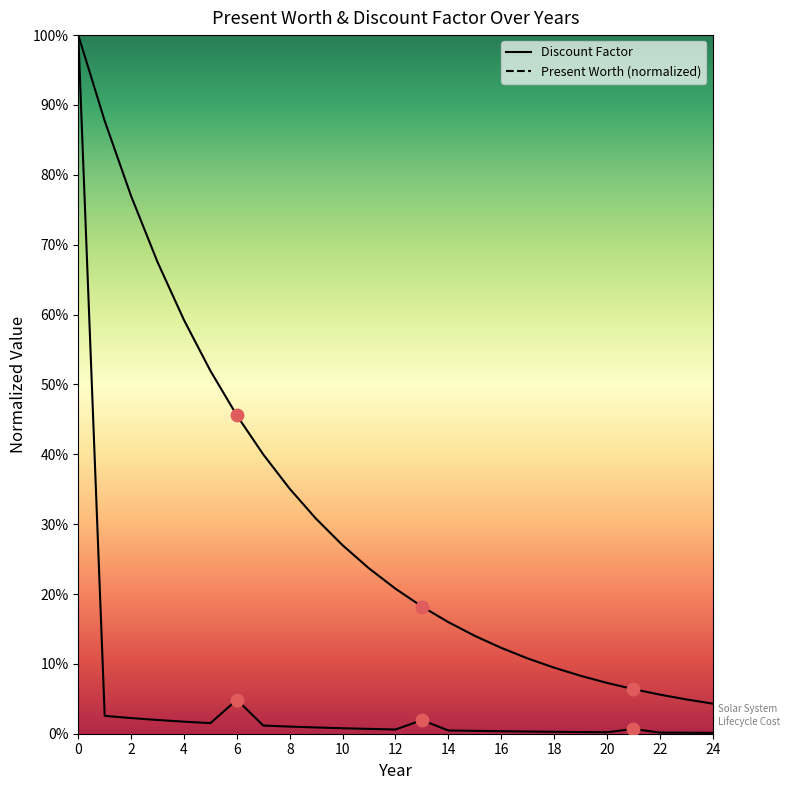

Which series has the largest total across all categories?

Discount Factor